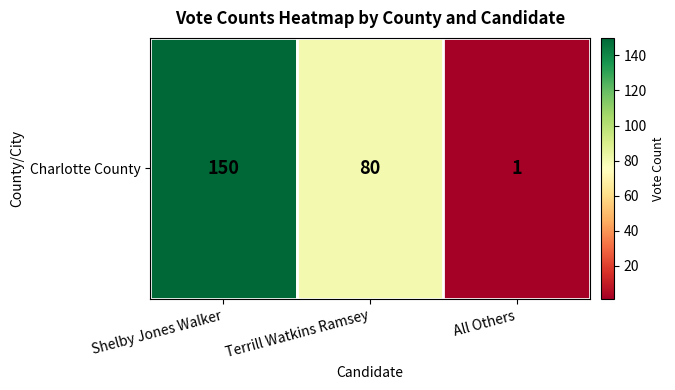

How many distinct data groups are displayed?

1